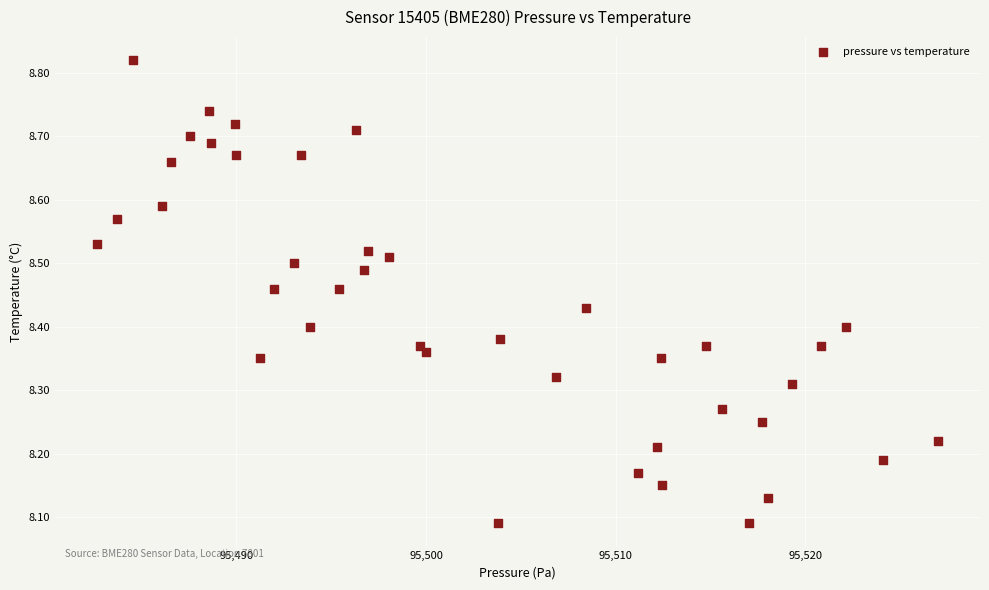

What is the range of X values (max minus min)?

44.3